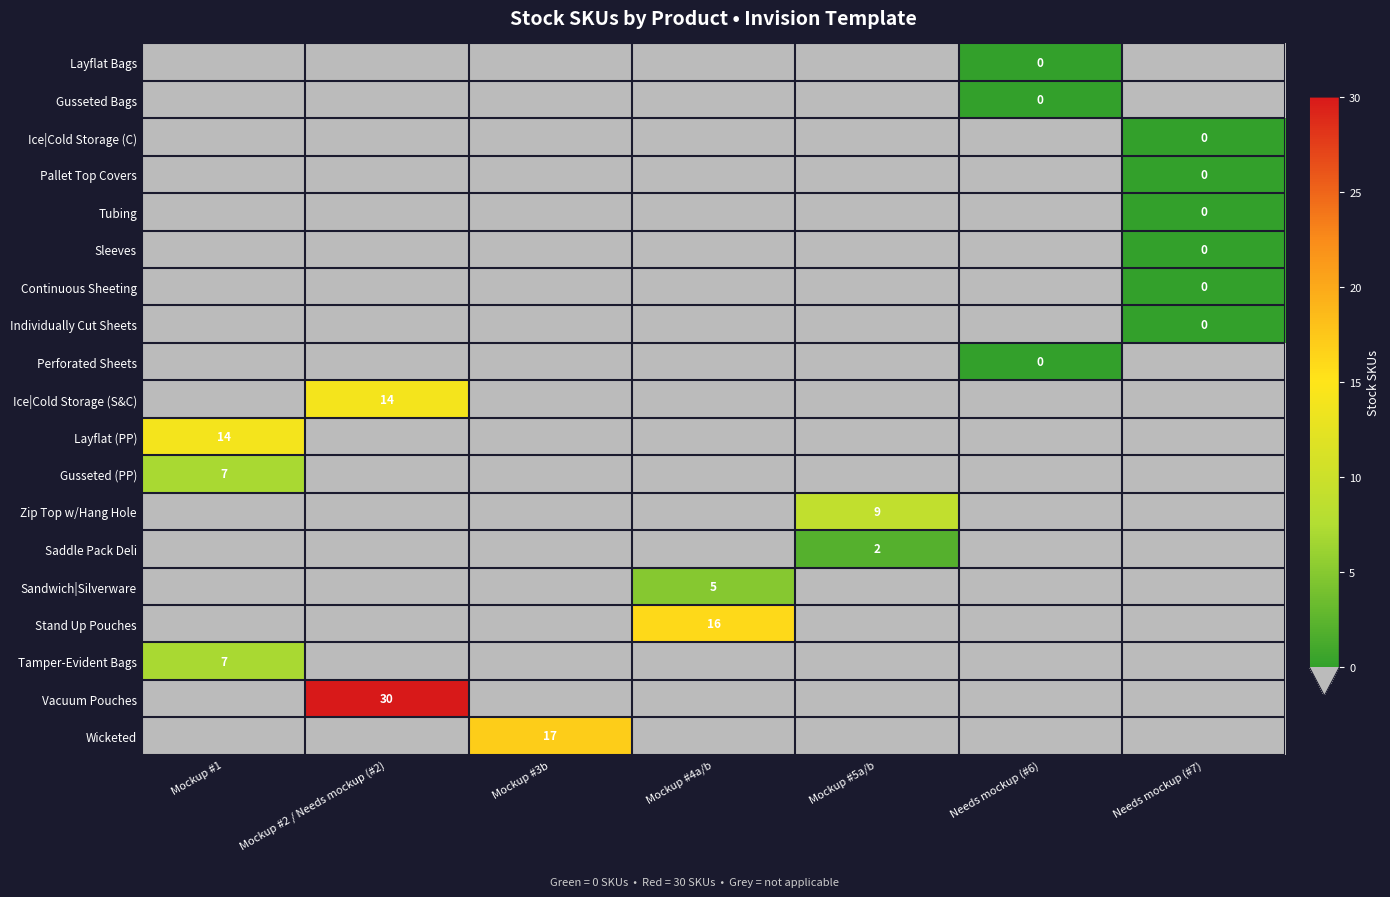

True or false: Ice|Cold Storage (S&C) has a value of 14 at Mockup #2 / Needs mockup (#2).

True